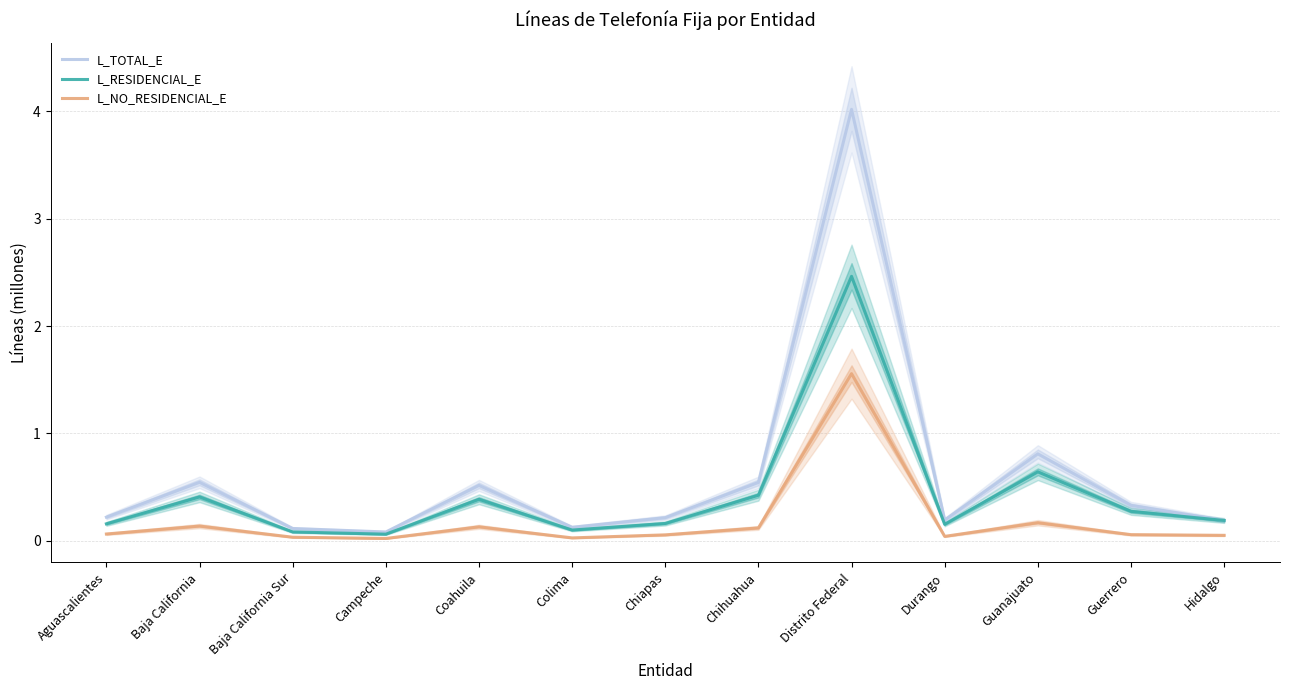

True or false: L_RESIDENCIAL_E and L_NO_RESIDENCIAL_E intersect in this chart.

False